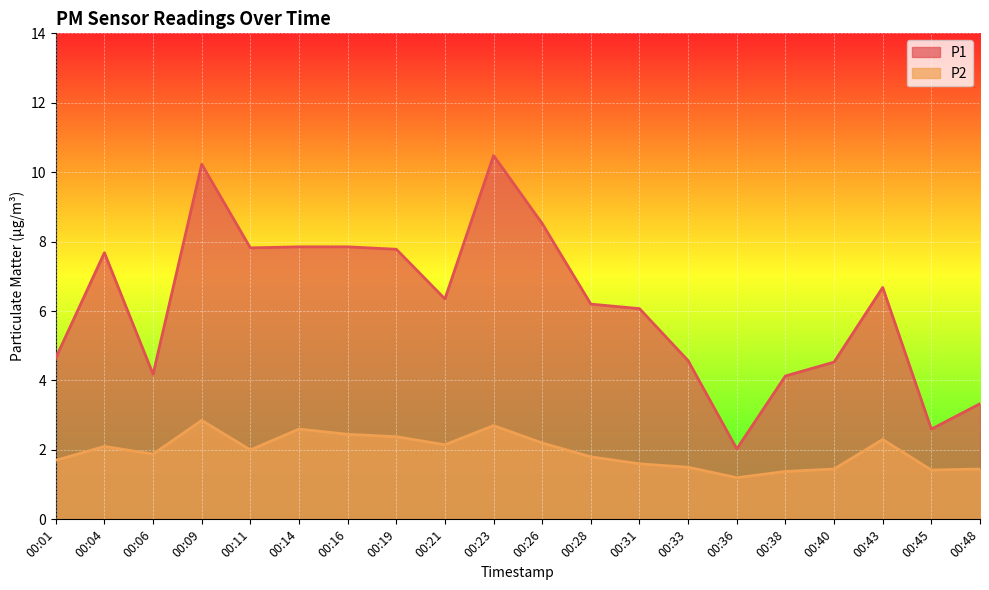

At how many categories does at least one series exceed 1?

20